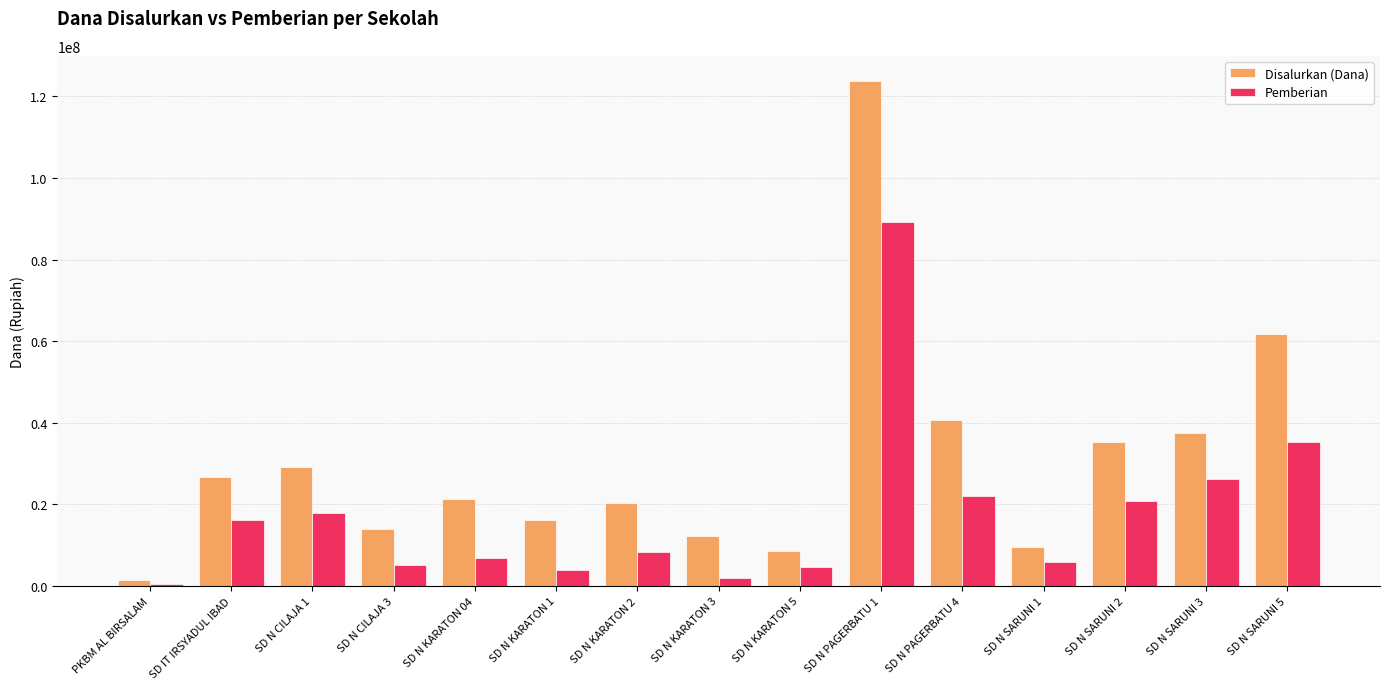

Between SD IT IRSYADUL IBAD and SD N KARATON 3, which series saw the biggest shift?

Disalurkan (Dana)